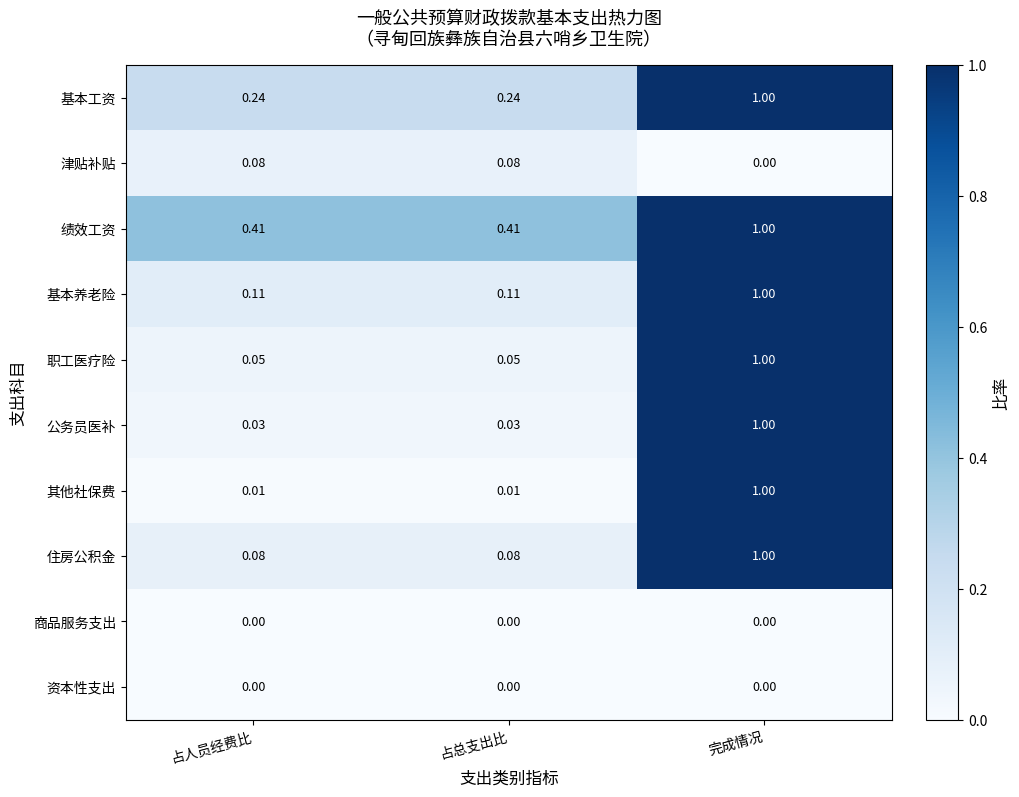

Which series changed the most between 占总支出比 and 完成情况?

其他社保费